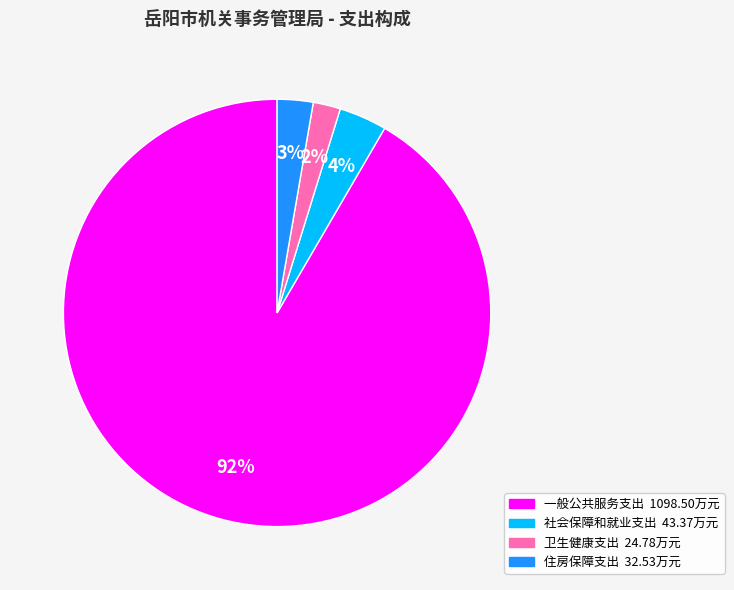

Is it true that 住房保障支出 is 12% of the pie?

False